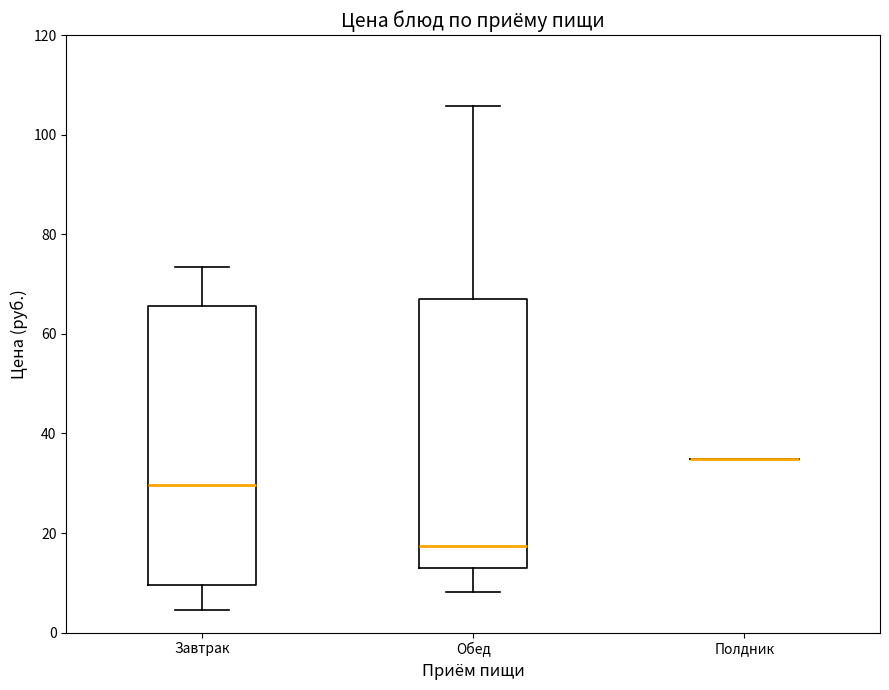

Which box is the tallest, from its lower edge to its upper edge?

Завтрак